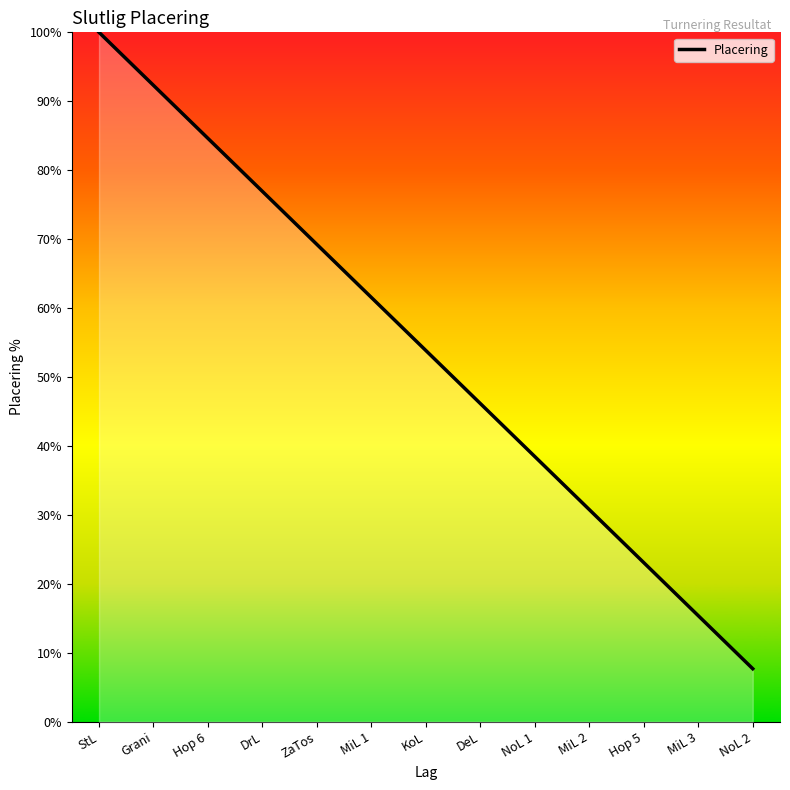

Reading left to right, what are all the values shown in this chart?

100.0	92.3	84.6	76.9	69.2	61.5	53.8	46.2	38.5	30.8	23.1	15.4	7.7